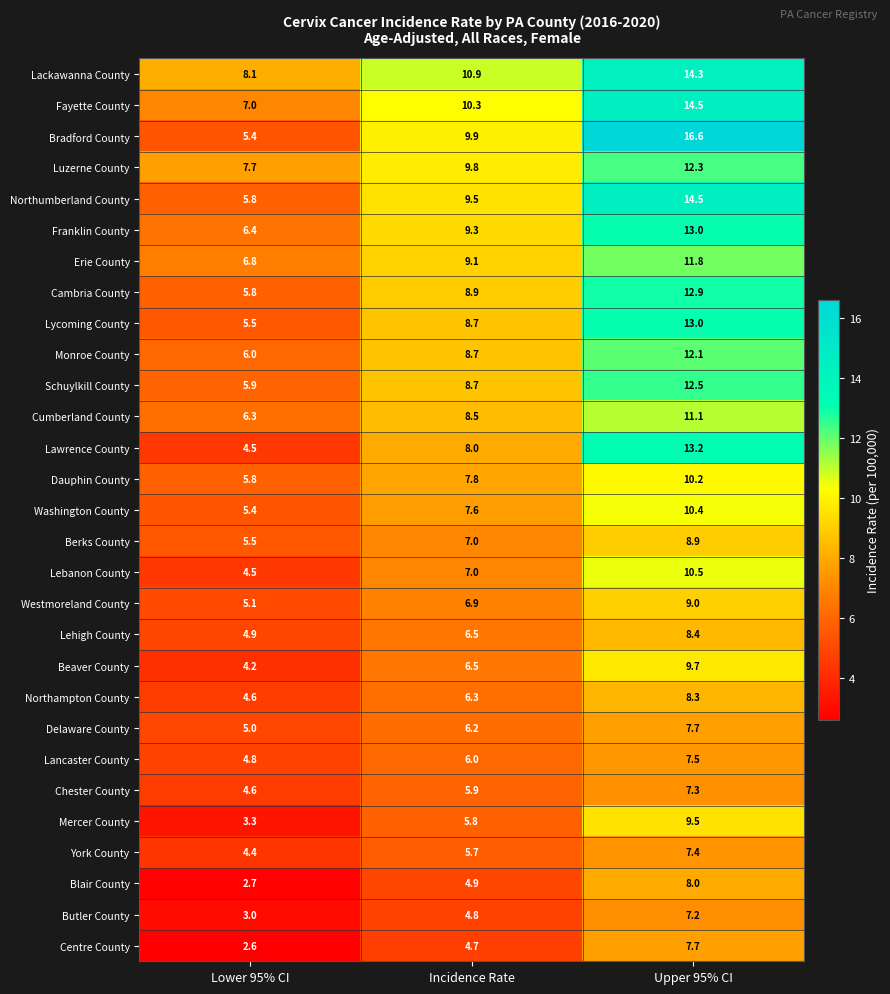

At how many categories does at least one series exceed 4?

3